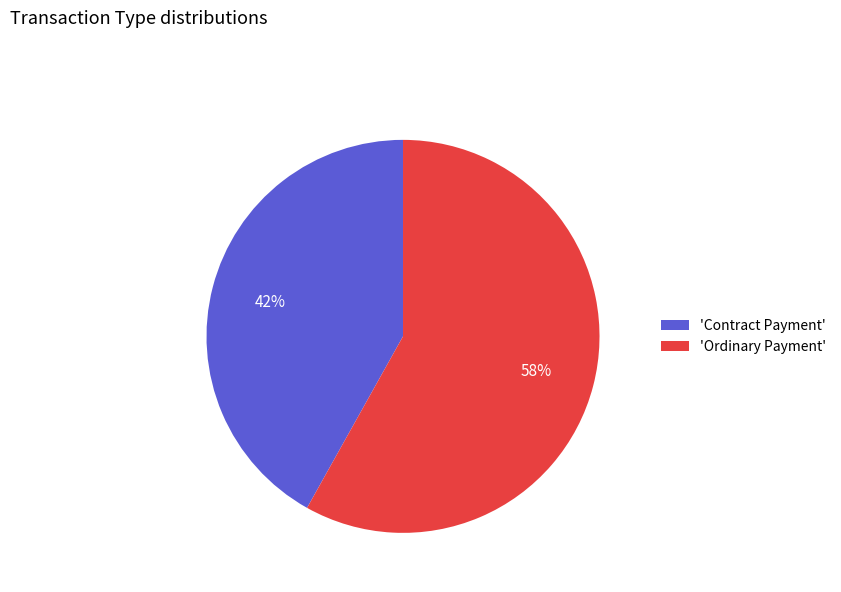

Do 'Contract Payment' and 'Ordinary Payment' together represent more than half of the pie?

Yes